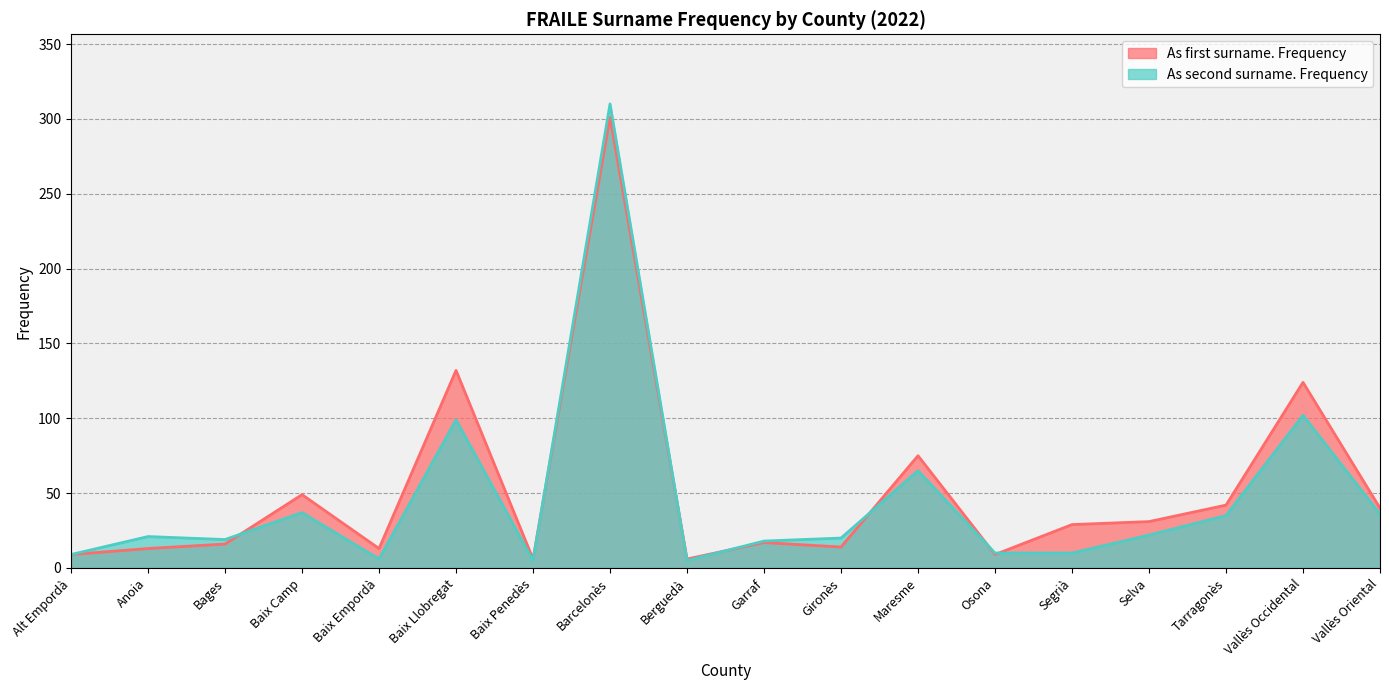

At how many categories does at least one series exceed 24?

9